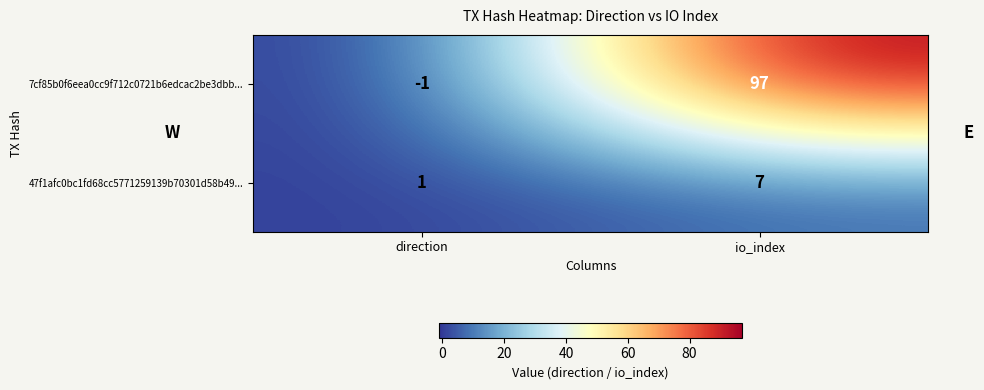

What is the sum of the 47f1afc0bc1fd68cc5771259139b70301d58b49... values at direction and io_index?

8